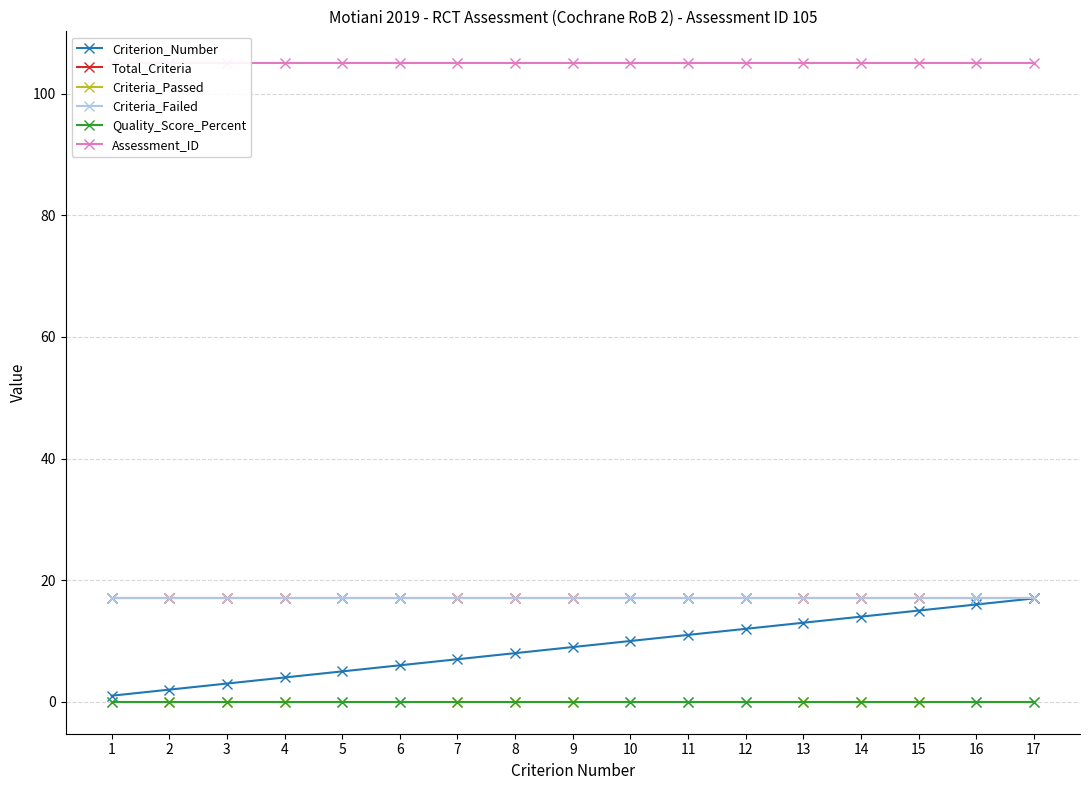

At which category does the chart reach its peak across all series?

1